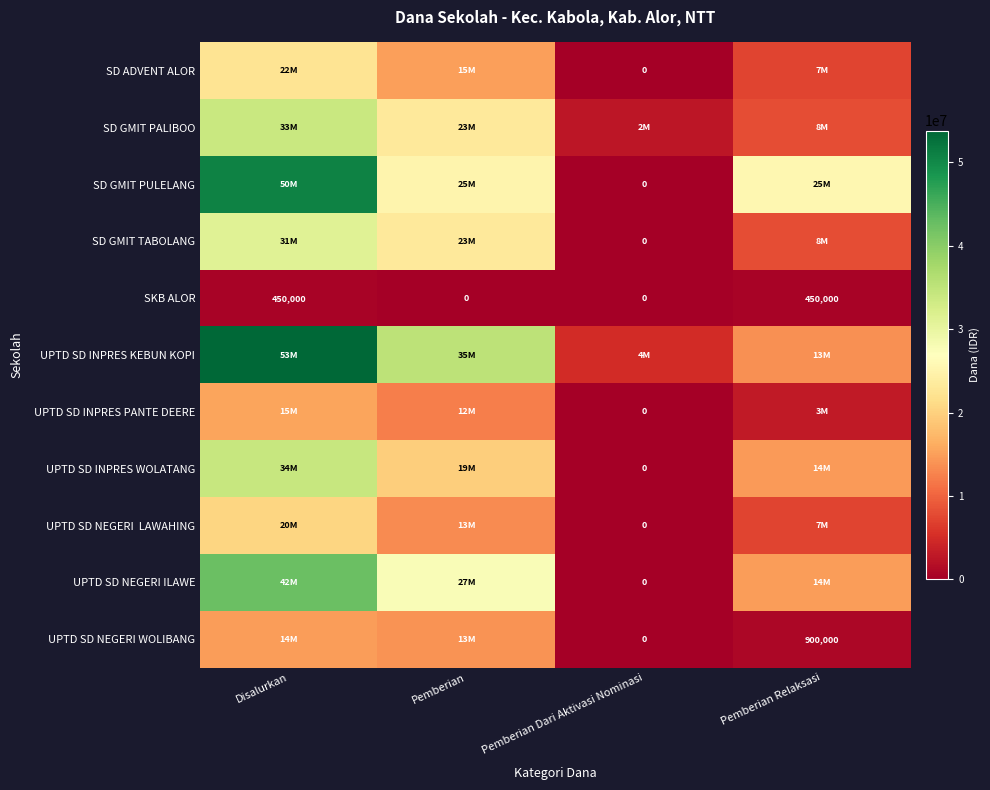

The value of UPTD SD NEGERI WOLIBANG at Pemberian Relaksasi is 900000. True or false?

True